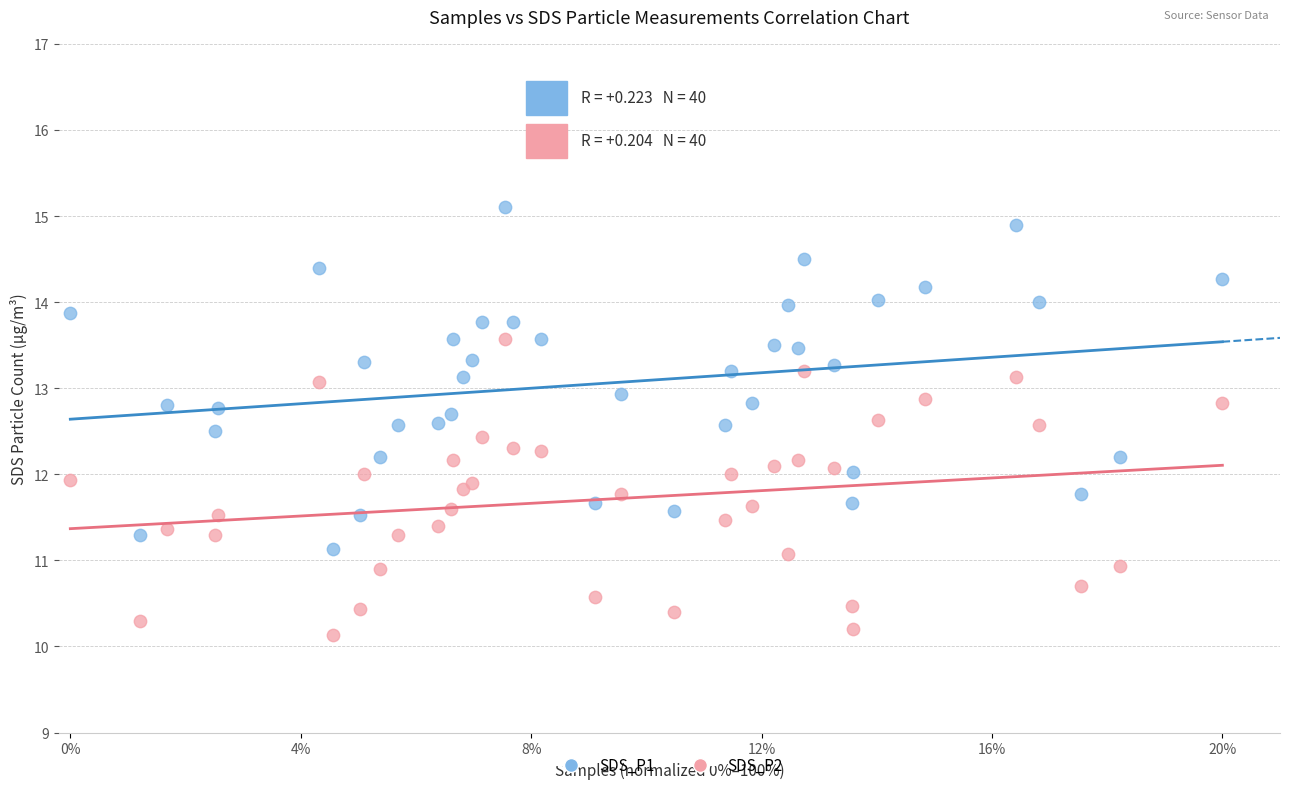

Which series contains the highest Y value?

SDS_P1